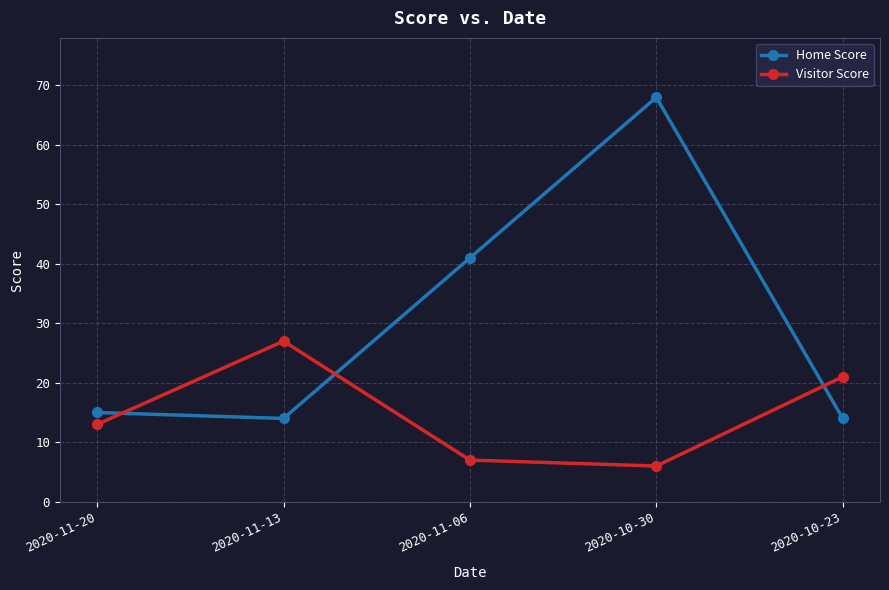

What is the minimum value shown in the chart?

6